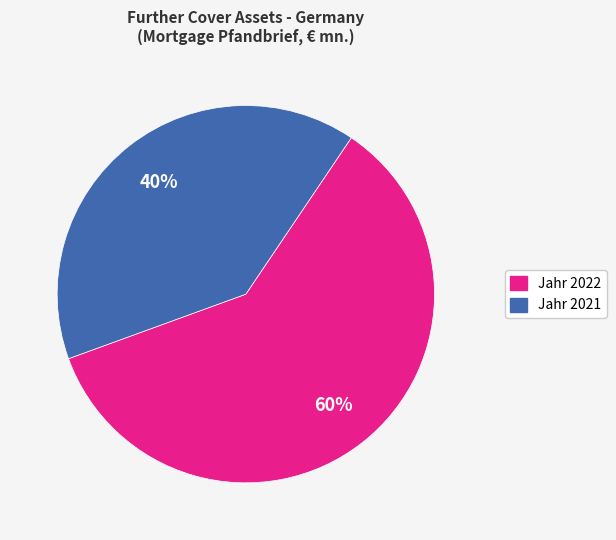

Does Jahr 2021 account for over 50% of the chart?

No